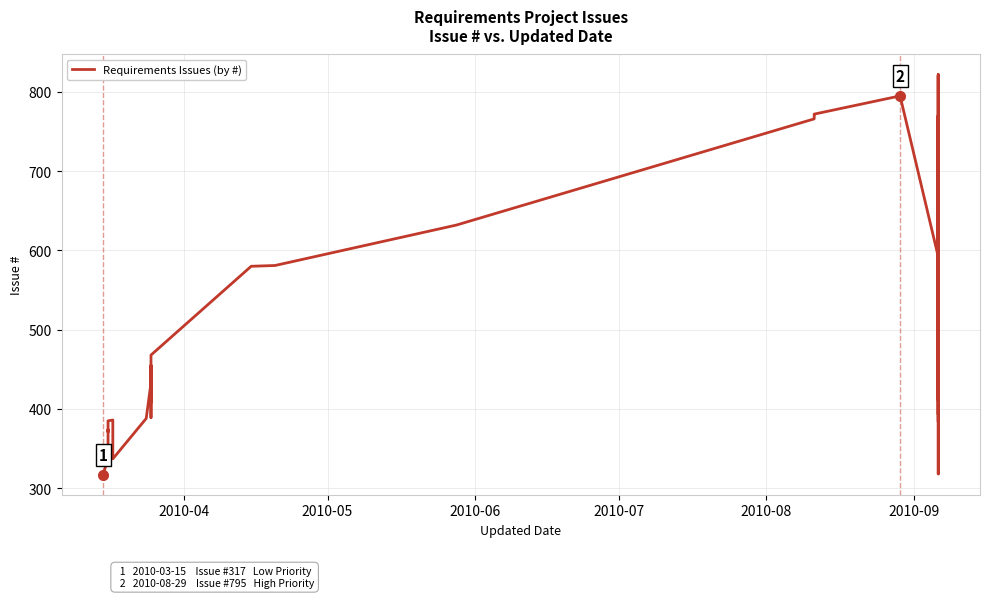

The chart shows a value of 1186 at 24. True or false?

False